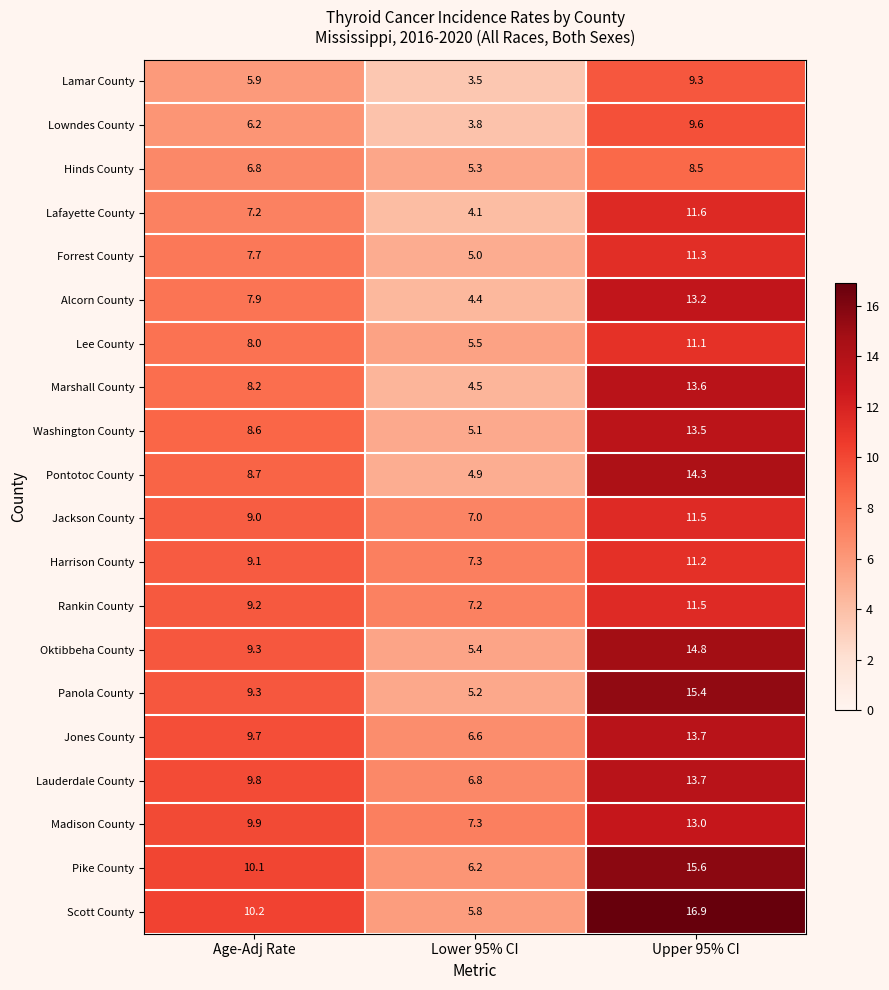

How many data points in Jones County are less than 9?

1